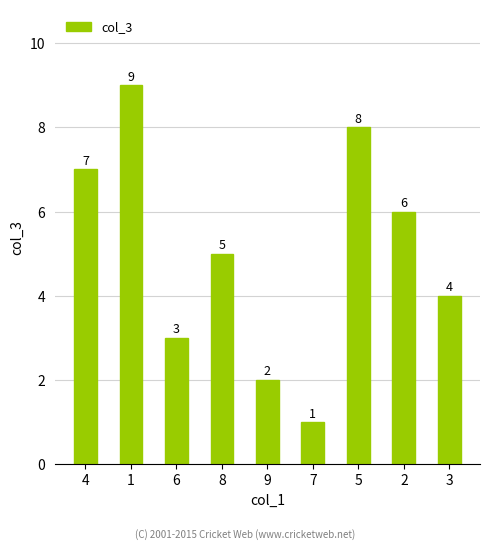

What is the smallest value displayed?

1